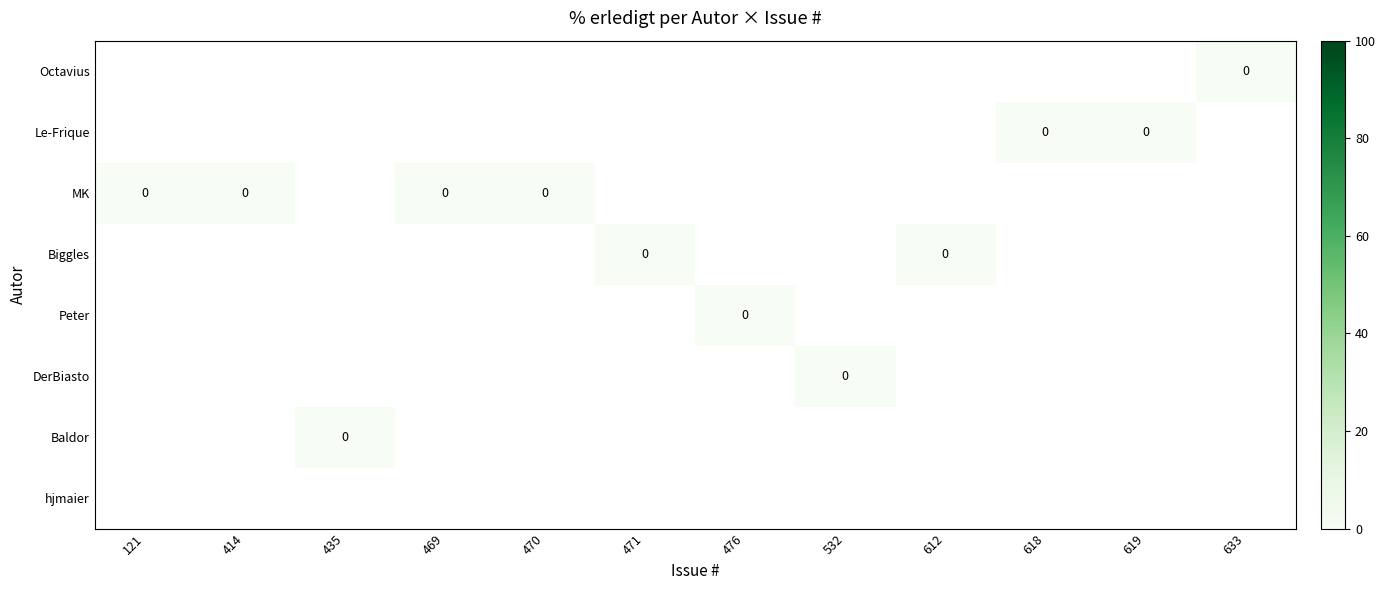

How many categories are shown in the chart?

12